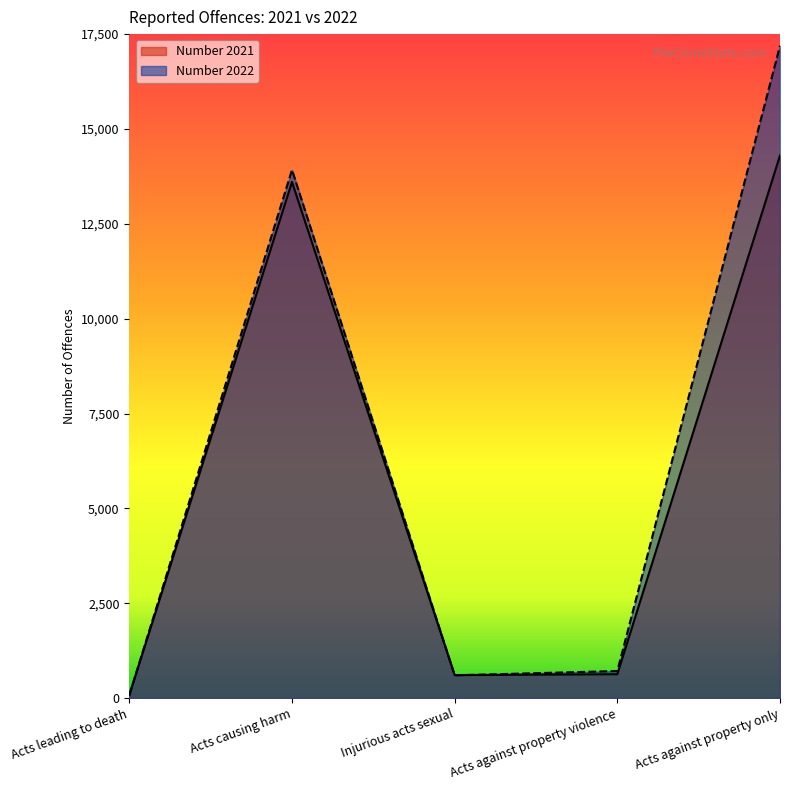

The value of Number 2022 at Acts causing harm is 13922. True or false?

True